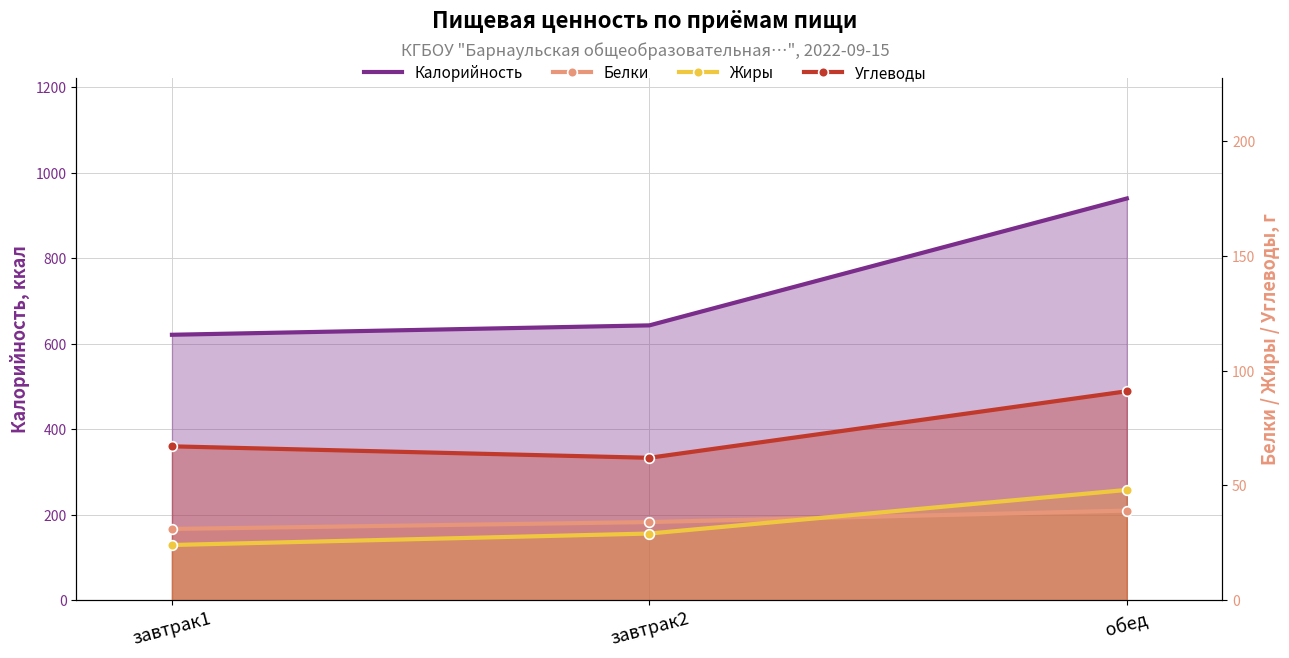

What are all the series names shown in the legend?

Калорийность, Белки, Жиры, Углеводы